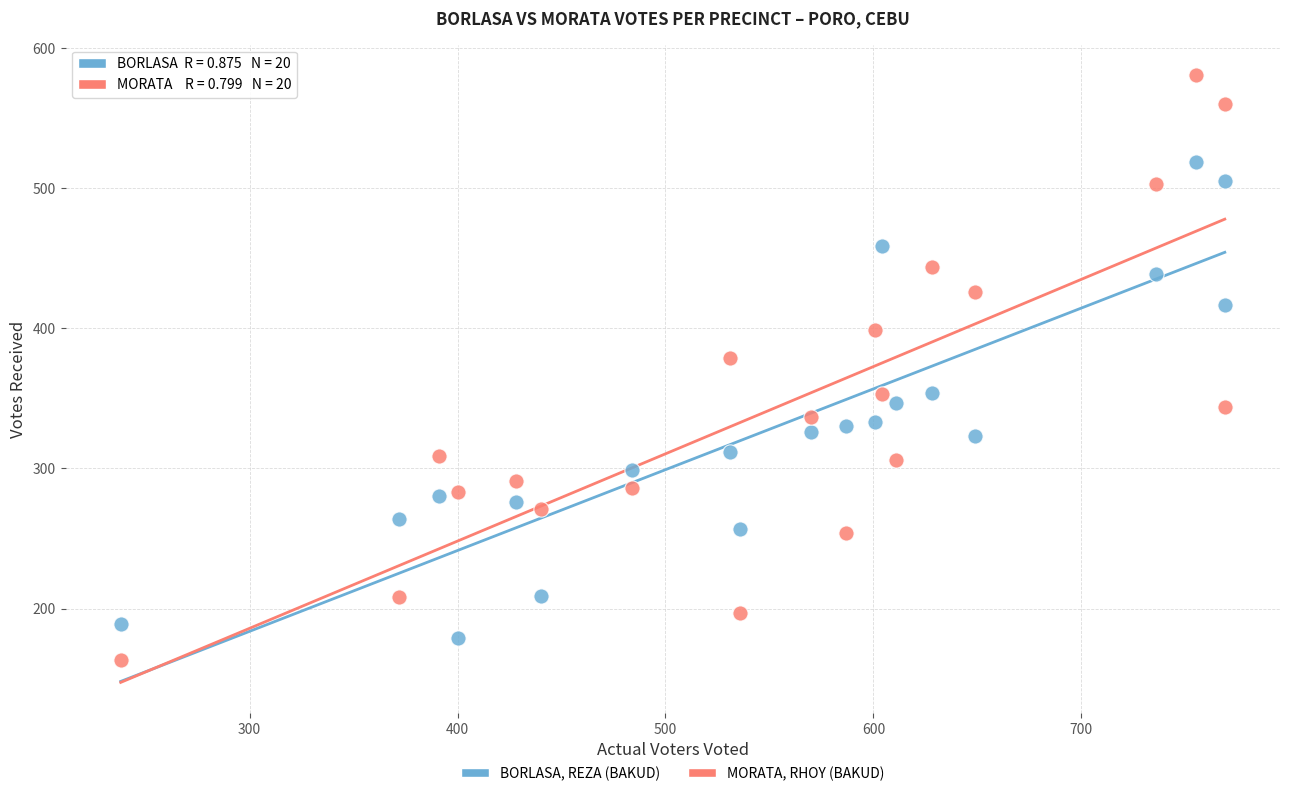

Which series reaches the minimum Y coordinate?

MORATA, RHOY (BAKUD)